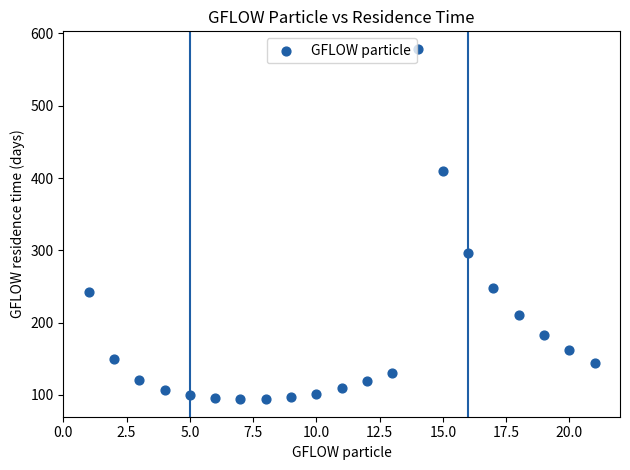

What is the range of Y values (max minus min)?

484.8